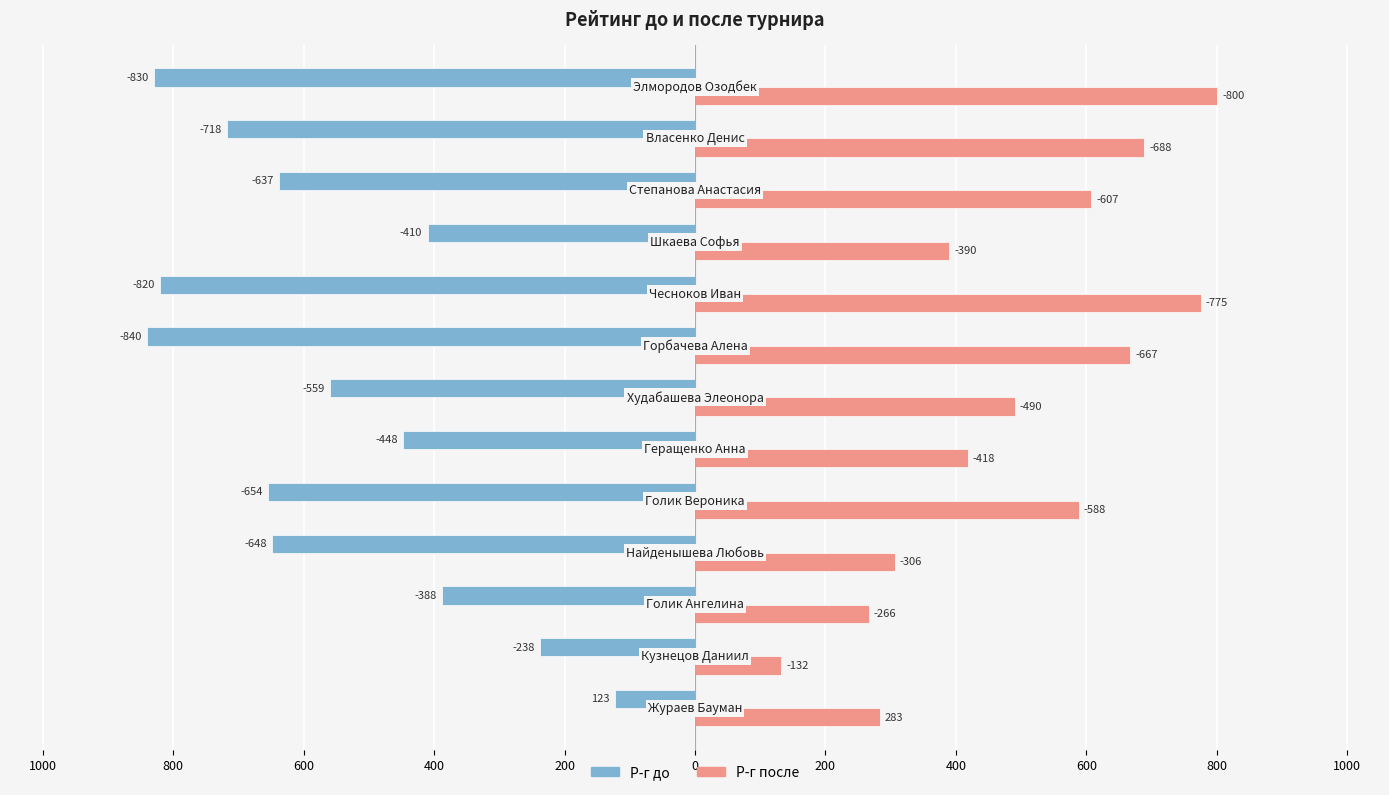

What is the average value of the Р-г после series?

493